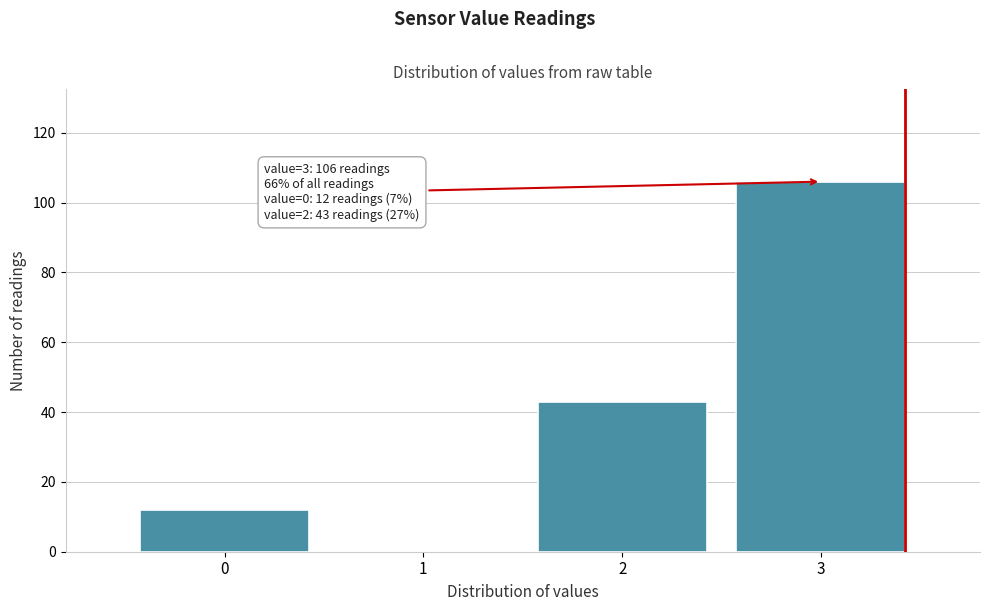

Over which range of the x-axis is the bar tallest?

2.5 to 3.5